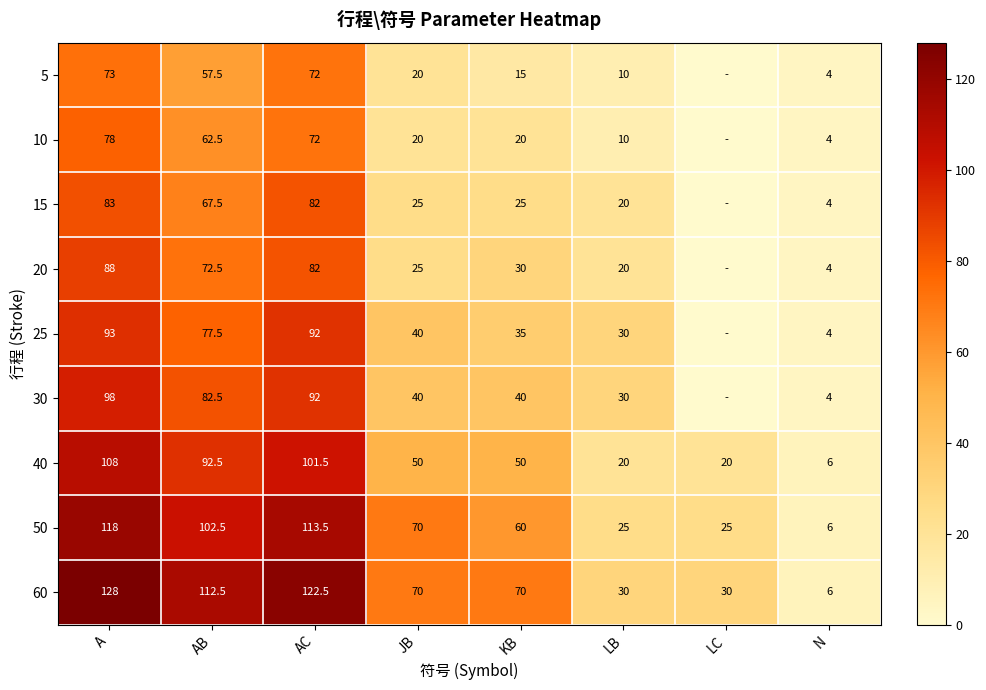

Which series changed the most between JB and LB?

50